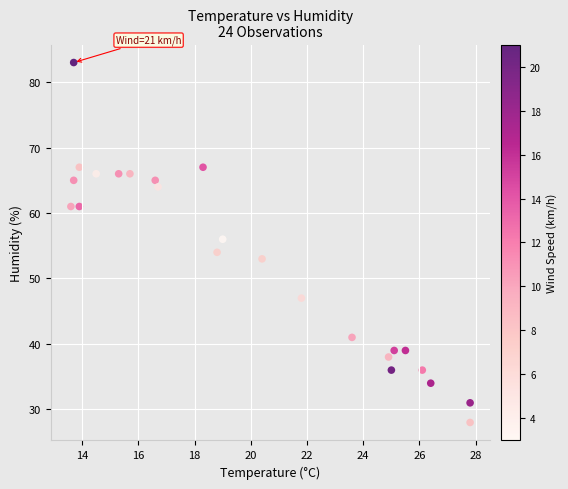

What is the range of Y values (max minus min)?

55